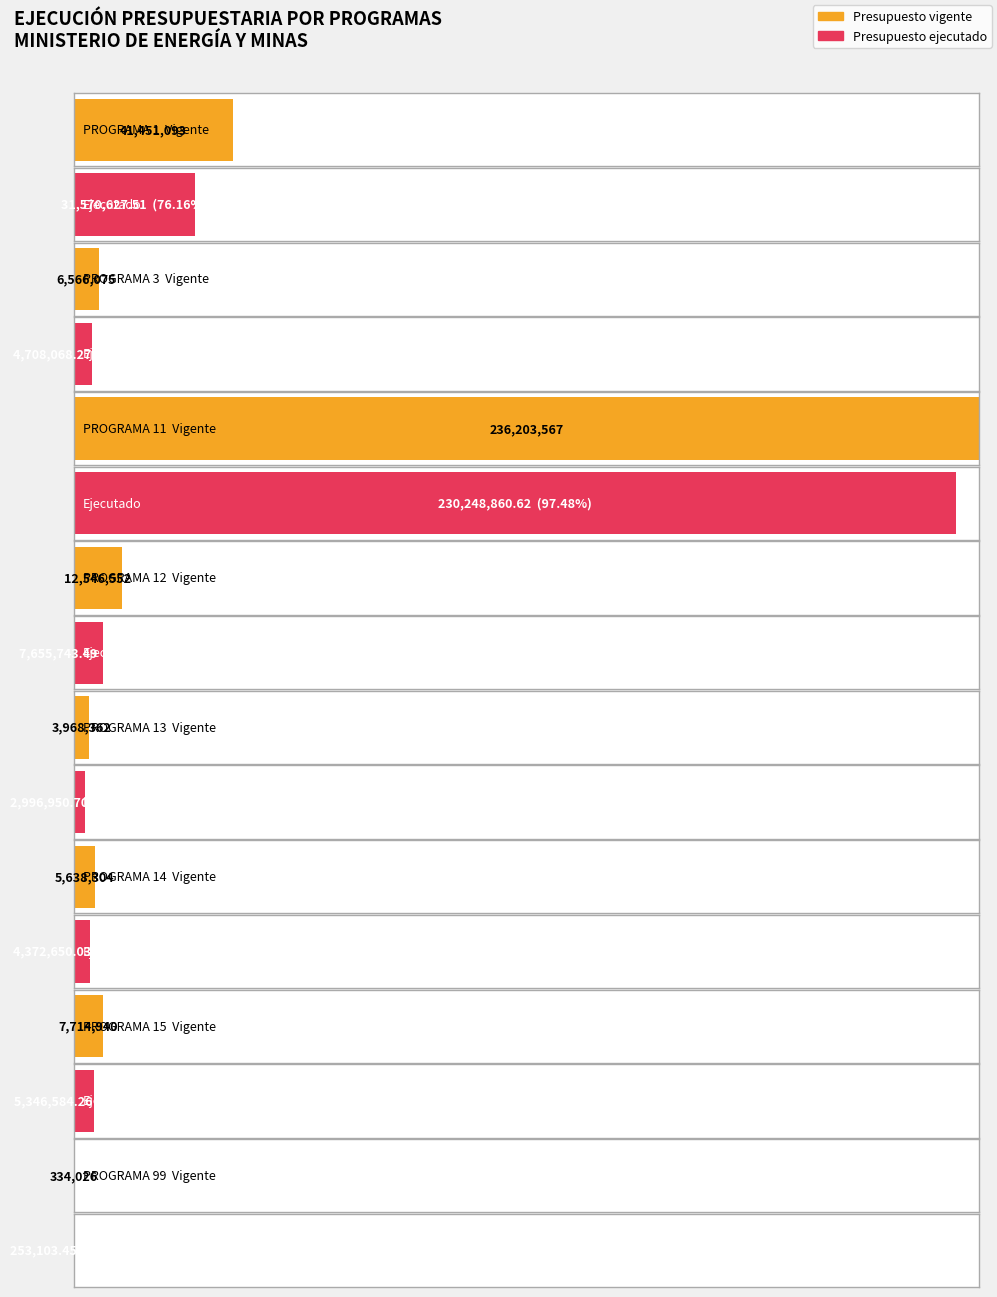

Is it true that Presupuesto vigente equals 10022263.1 at PROGRAMA 3?

False